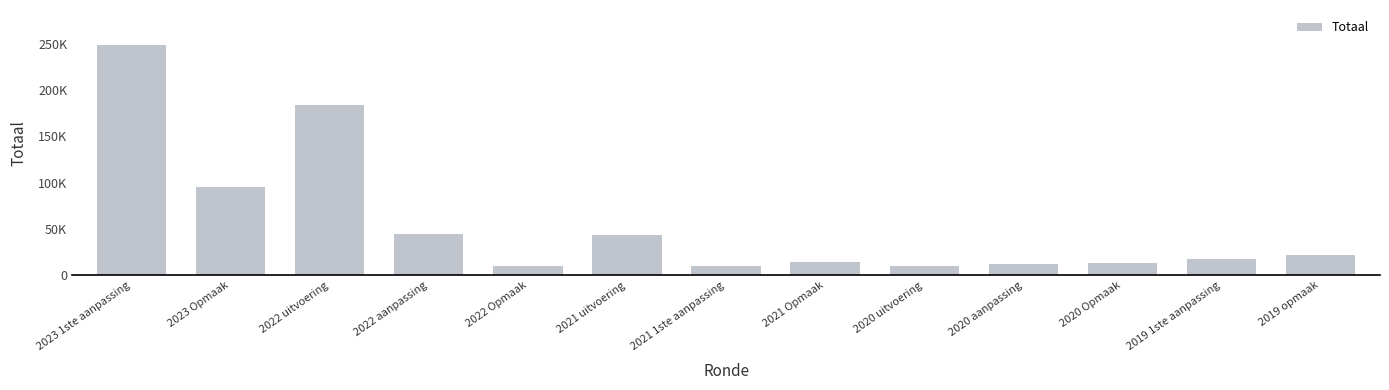

True or false: the data shows 31879 at 2023 Opmaak.

False